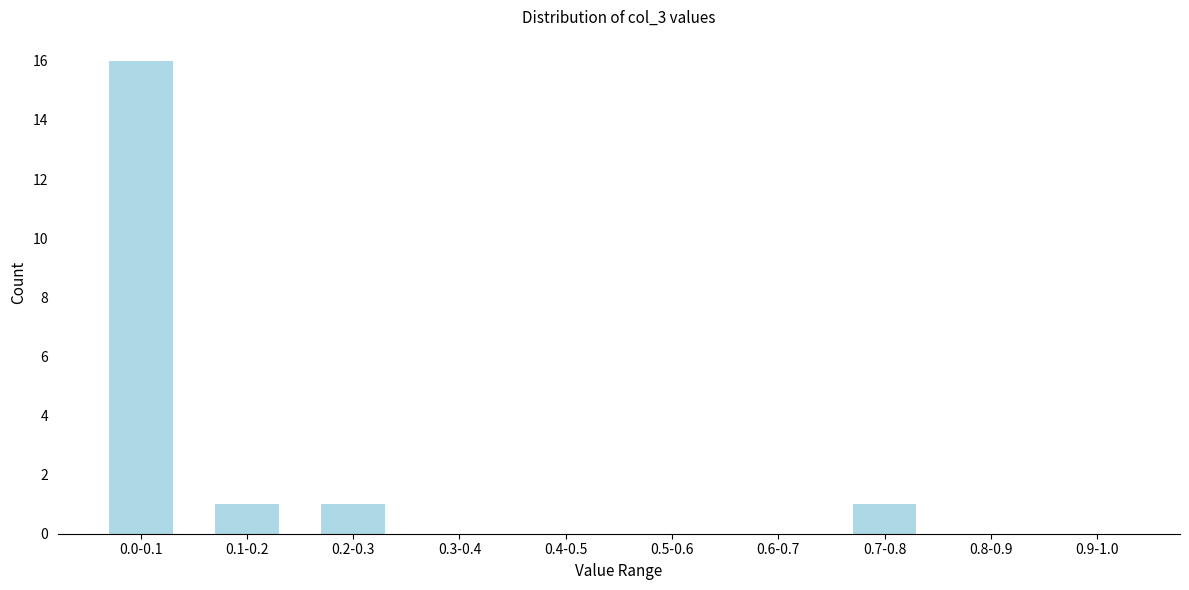

Reading right to left, transcribe all the data shown in this chart.

0.9-1.0=0	0.8-0.9=0	0.7-0.8=1	0.6-0.7=0	0.5-0.6=0	0.4-0.5=0	0.3-0.4=0	0.2-0.3=1	0.1-0.2=1	0.0-0.1=16